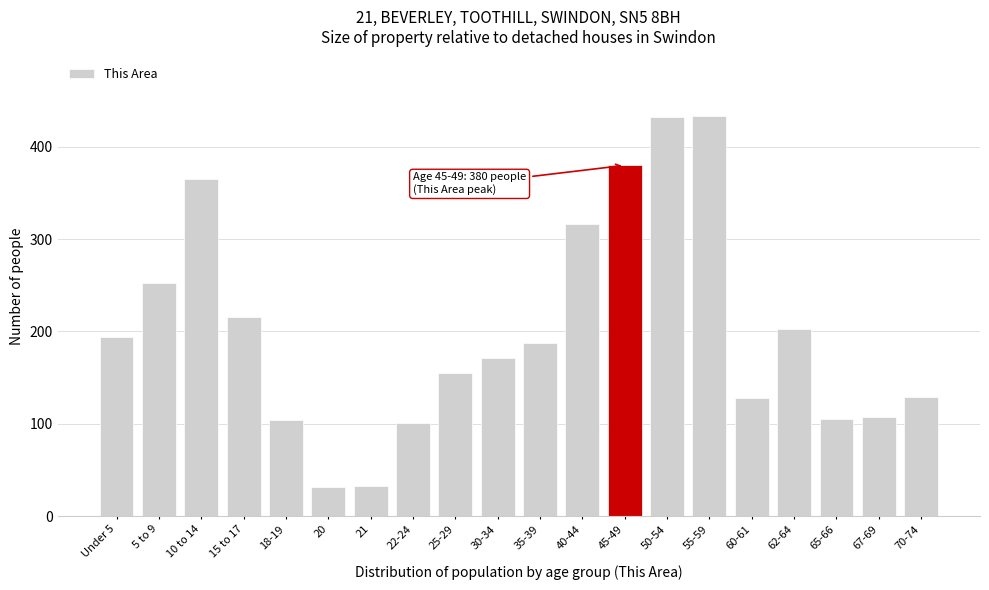

Between 60-61 and 67-69, which is larger?

60-61